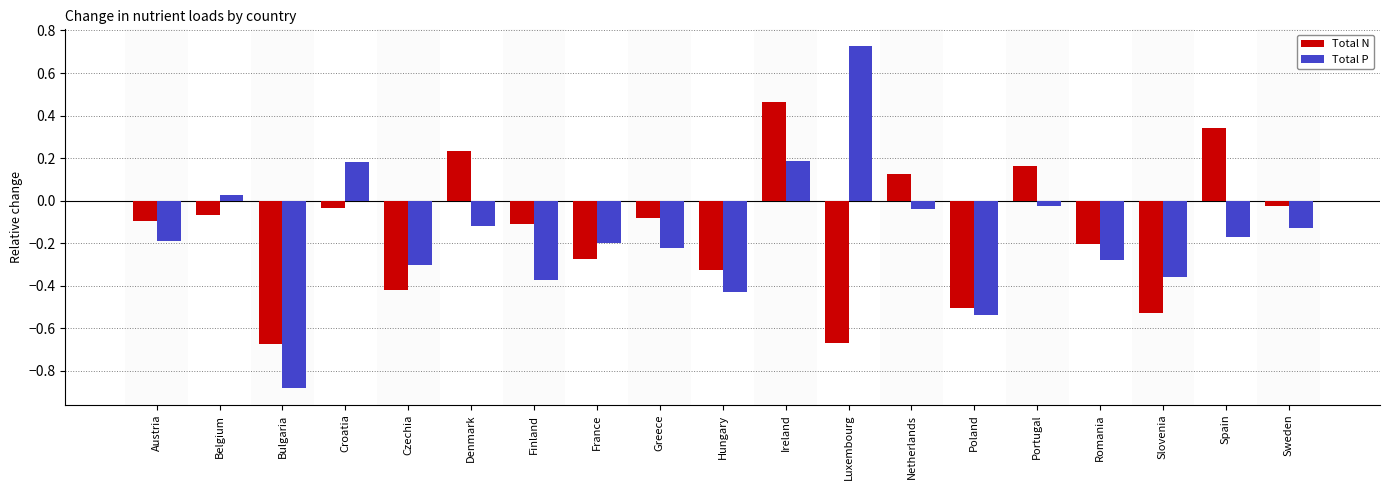

The value of Total N at Poland is -0.5. True or false?

True